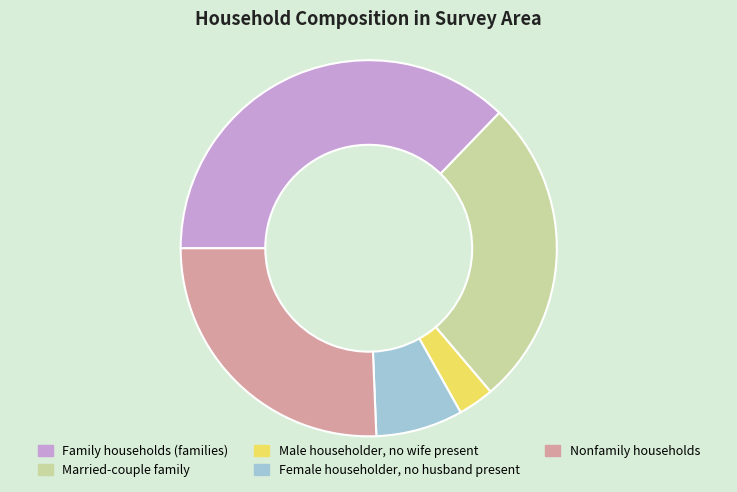

Which slice is the largest?

Family households (families)